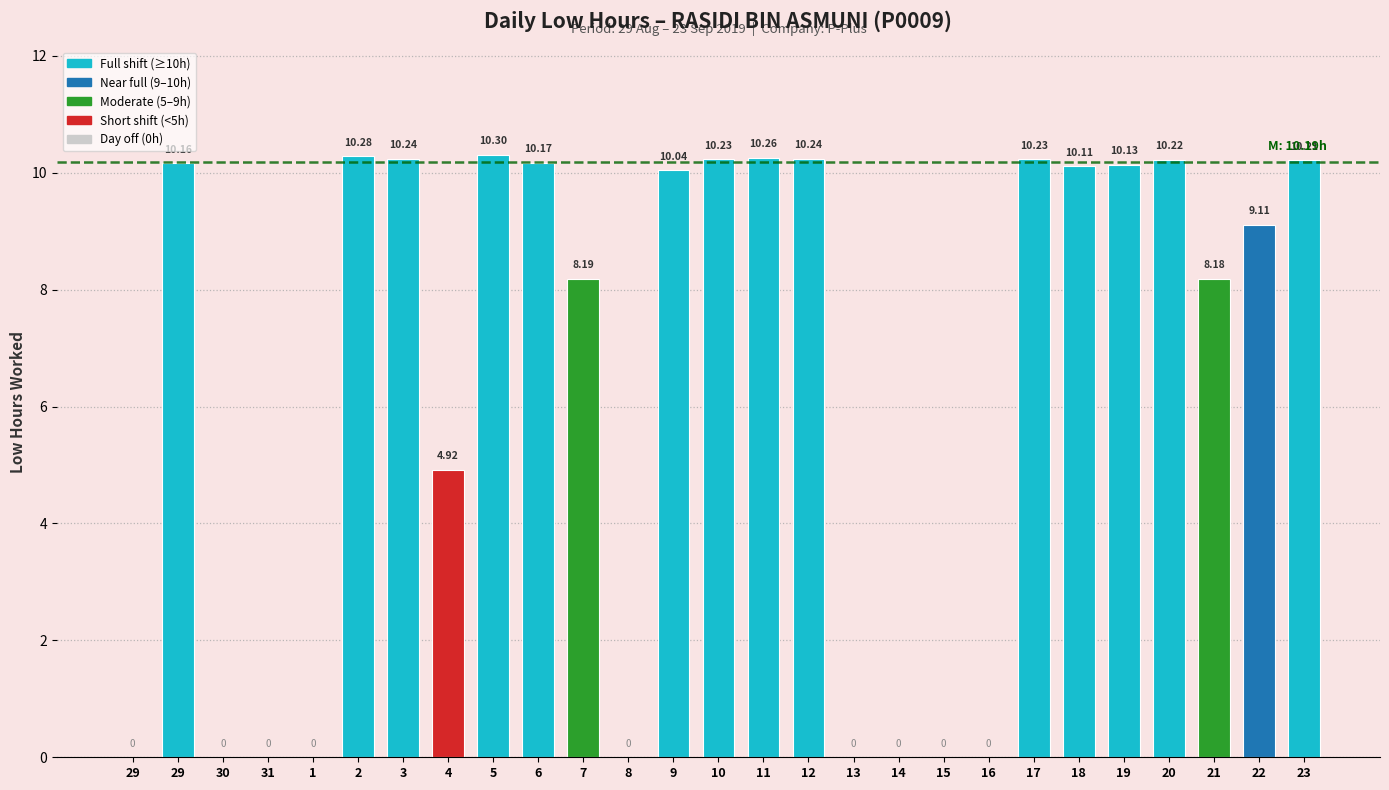

Are the bars horizontal?

No